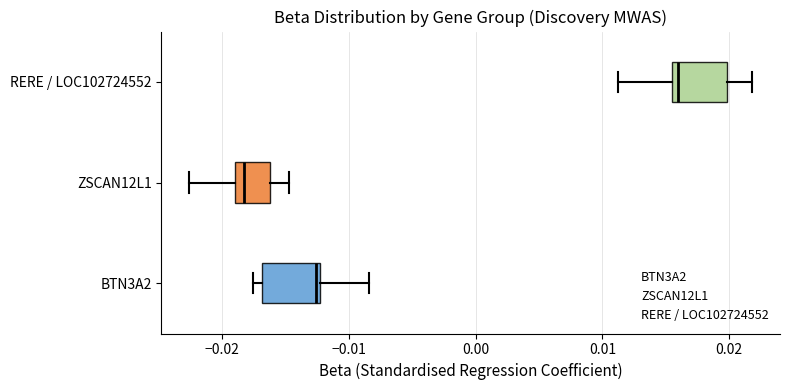

Which box's median line is the furthest to the left?

ZSCAN12L1